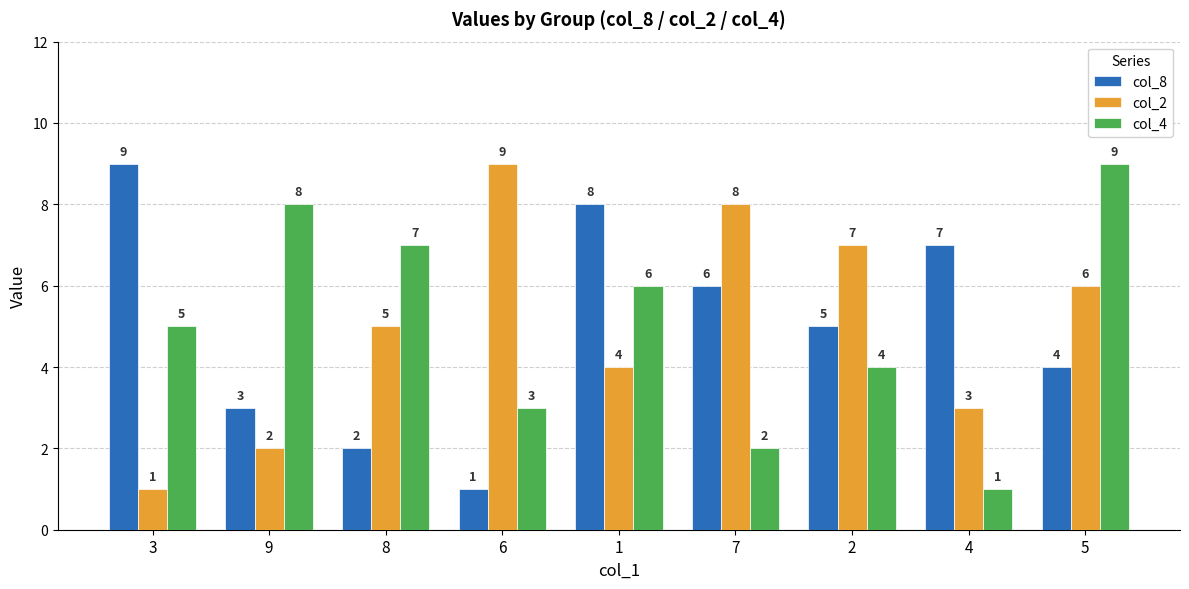

What is the difference between the highest and lowest values at 6?

8